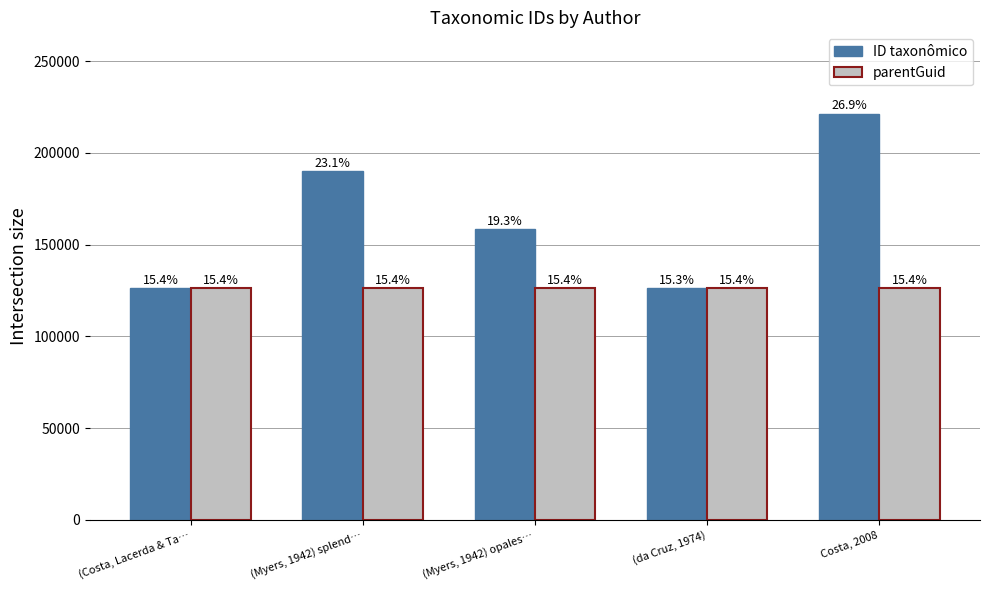

At which category does the chart reach its peak across all series?

Costa, 2008